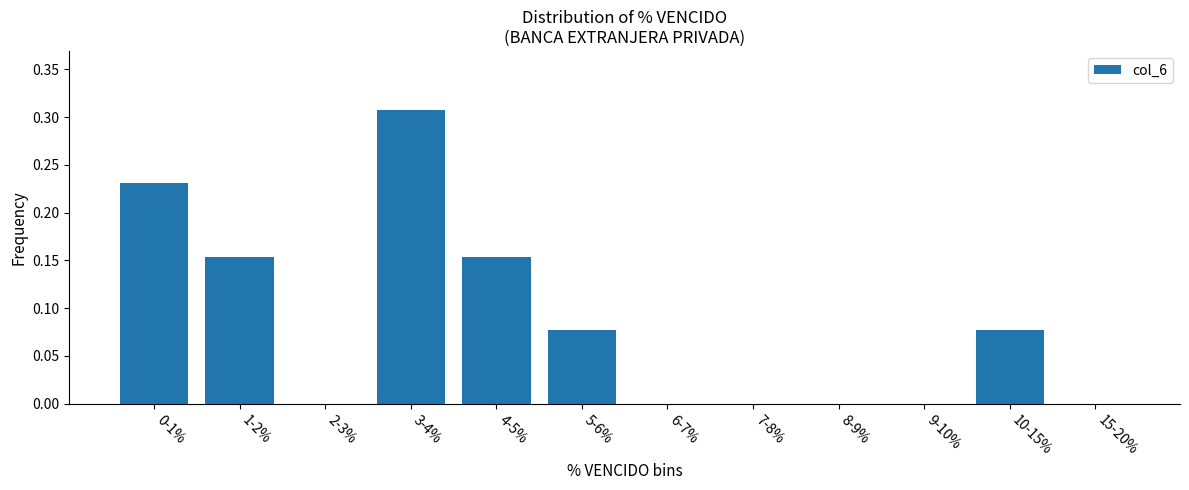

Which has a higher value, 0-1% or 8-9%?

0-1%